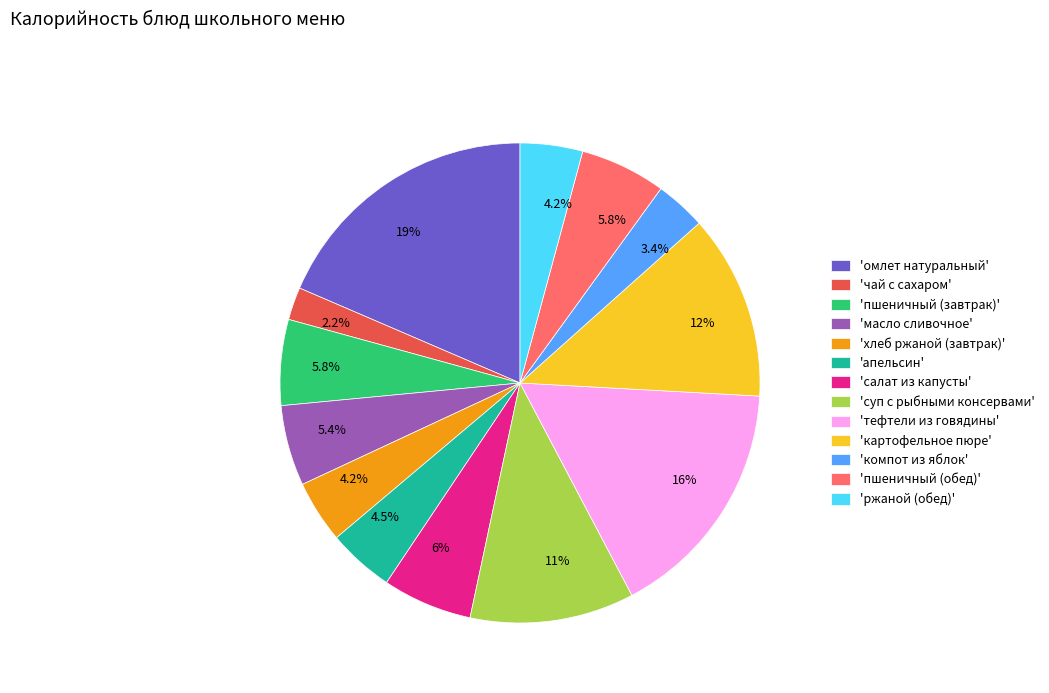

What is the smallest slice in the pie chart?

'чай с сахаром'